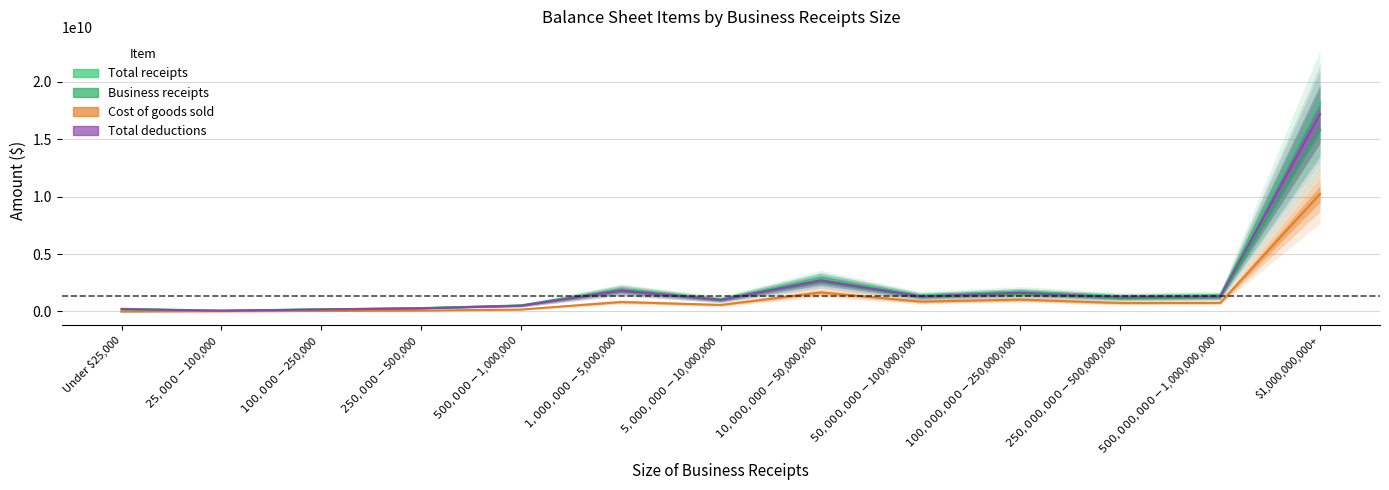

What is the minimum value for Cost of goods sold?

1924008